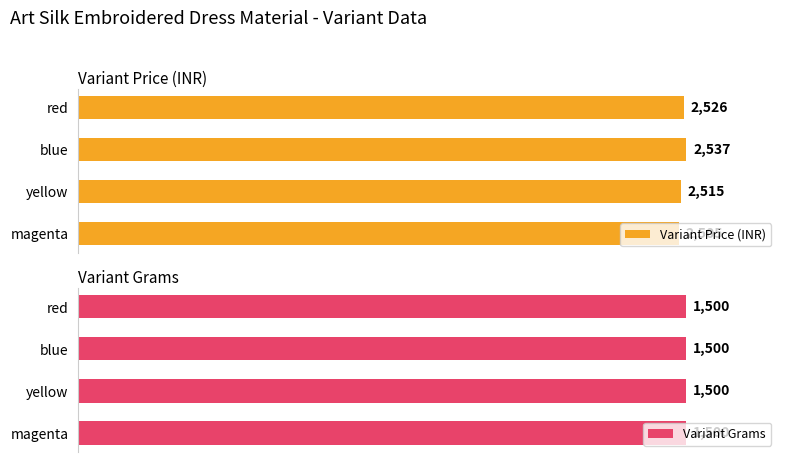

Rank the categories by Variant Price (INR) value from lowest to highest.

magenta, yellow, red, blue